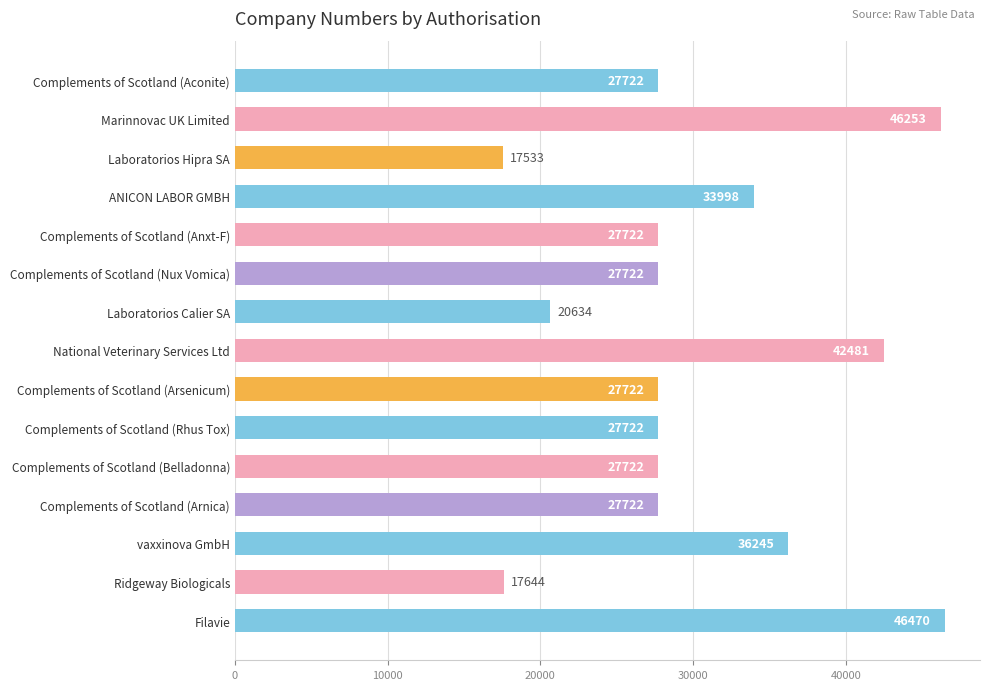

Which label corresponds to the smallest value in the chart?

Laboratorios Hipra SA